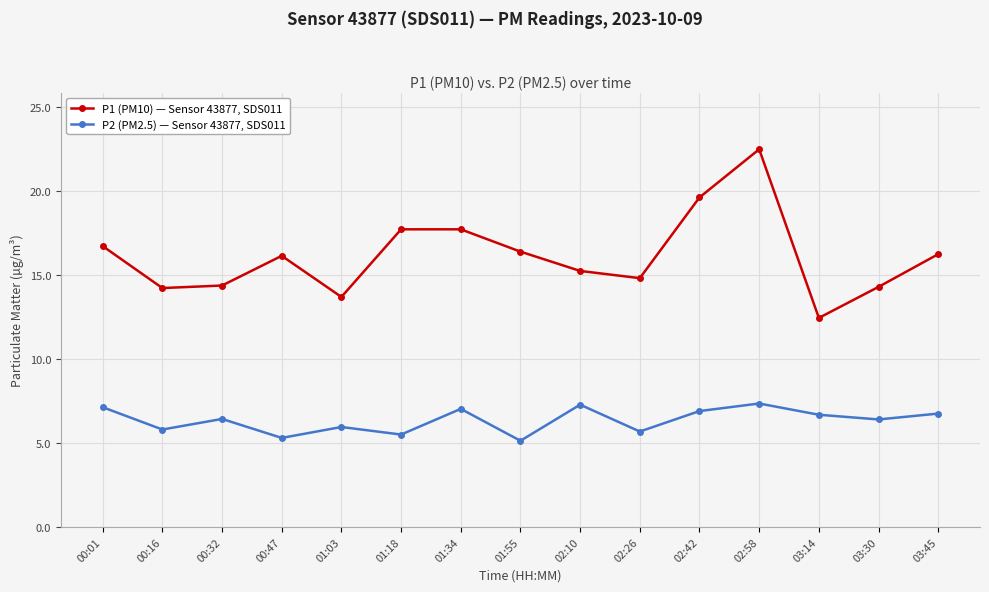

True or false: P2 (PM2.5) — Sensor 43877, SDS011 and P1 (PM10) — Sensor 43877, SDS011 intersect in this chart.

False